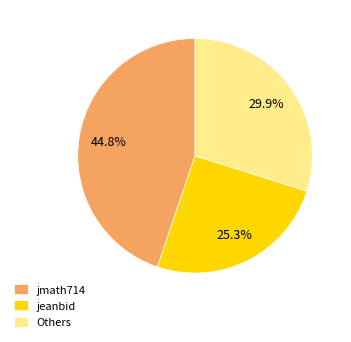

What is the smallest slice in the pie chart?

jeanbid